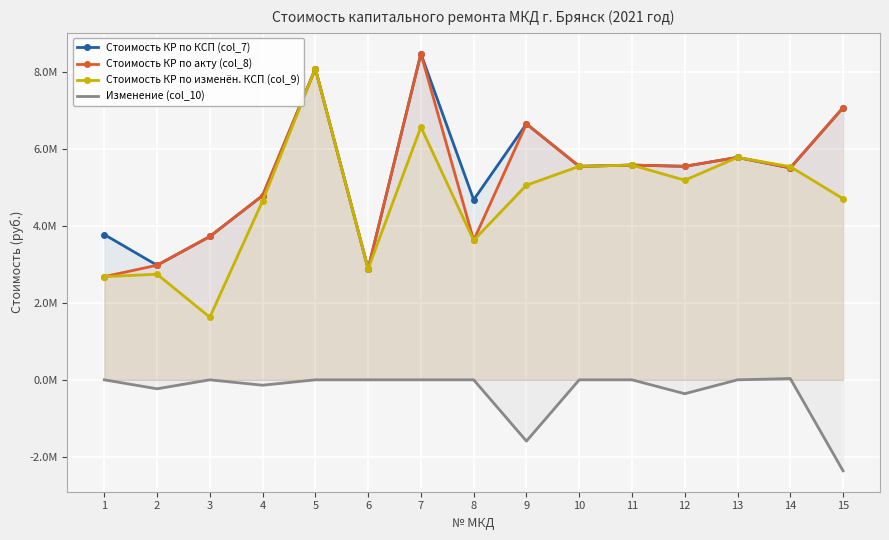

How many distinct data groups are displayed?

4